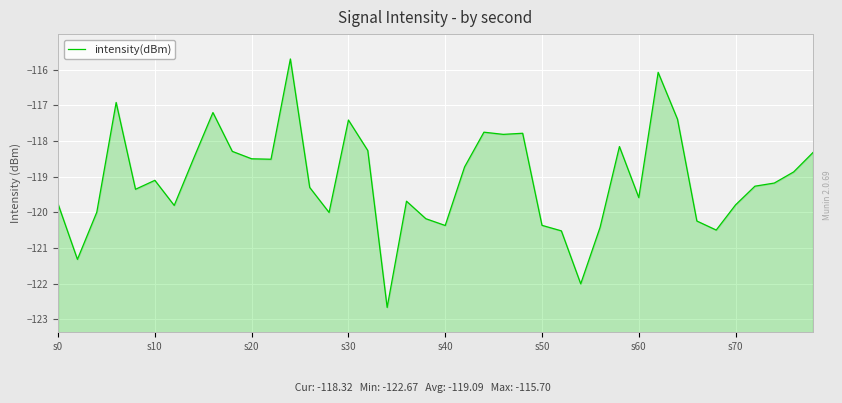

True or false: the data shows -119.8 at s60.

True